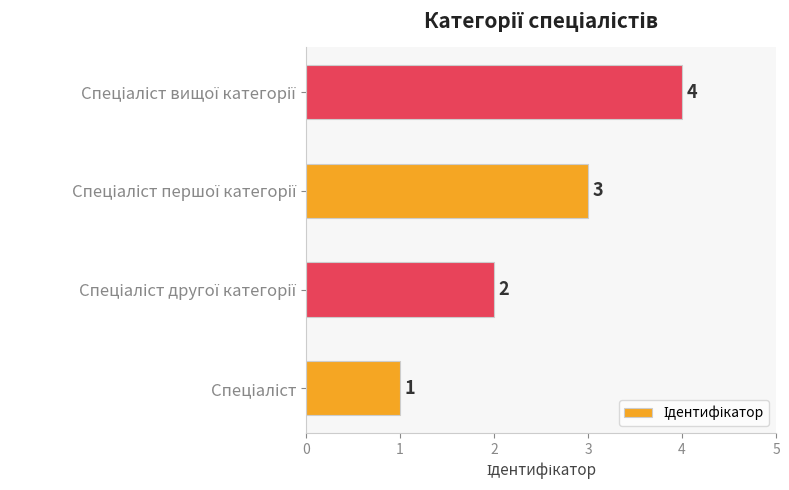

What is the sum of all values?

10